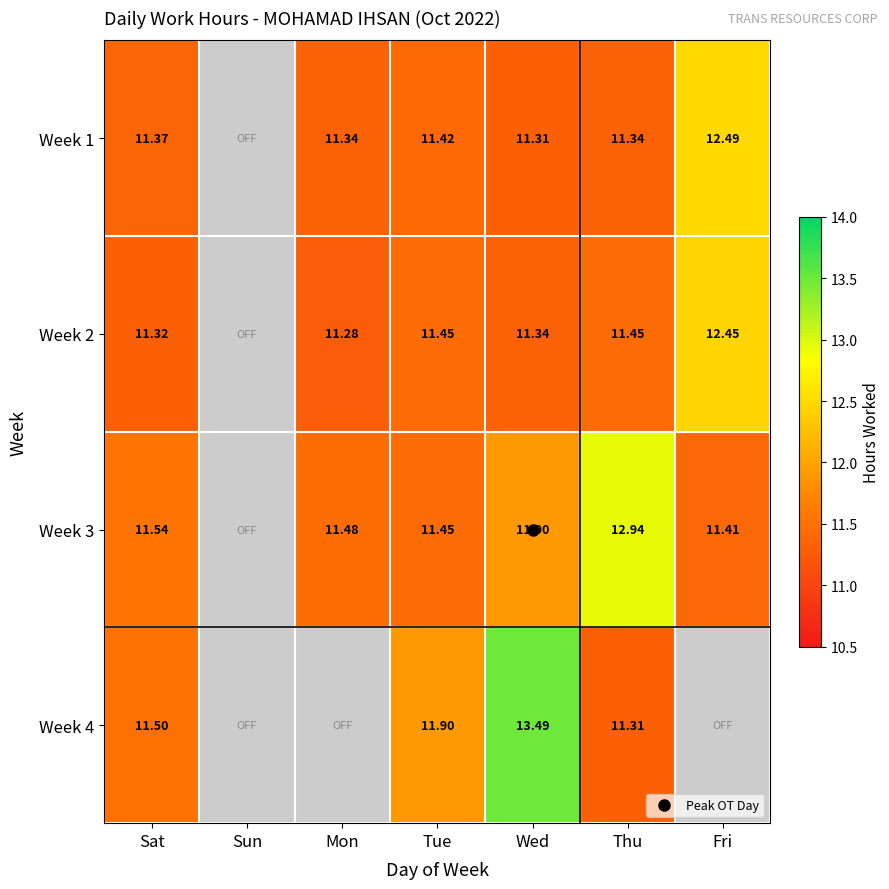

The value of Week 1 at Sun is 0.0. True or false?

True